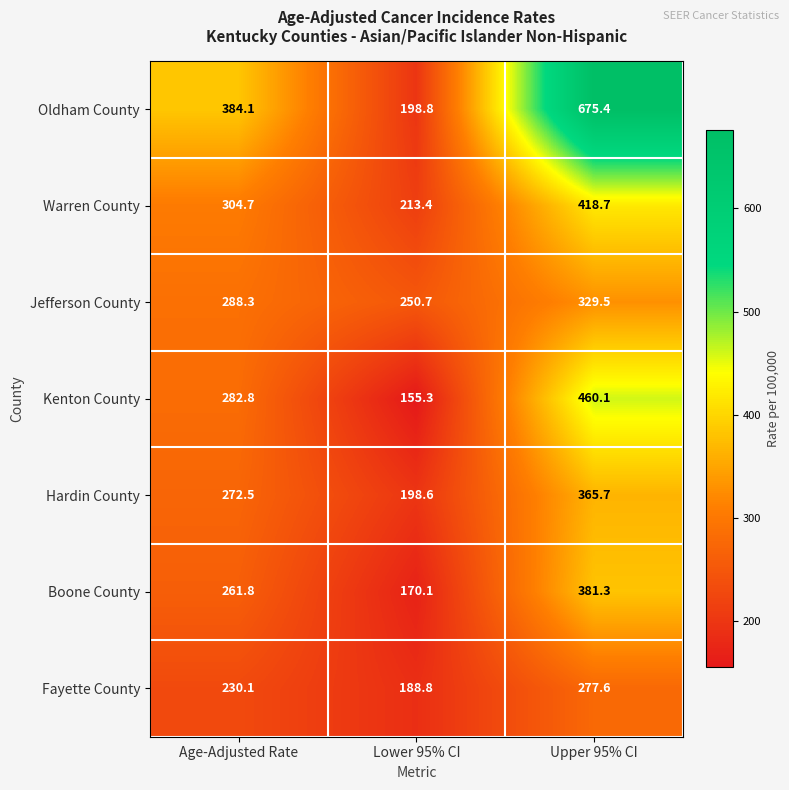

True or false: Oldham County has a value of 1185.3 at Upper 95% CI.

False